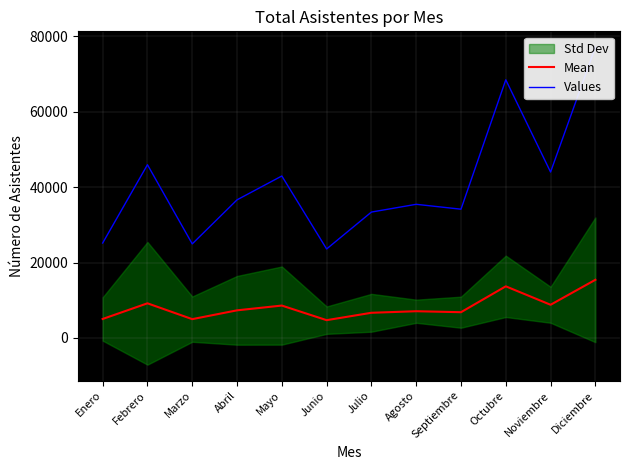

True or false: Mean and Values cross at least once.

False